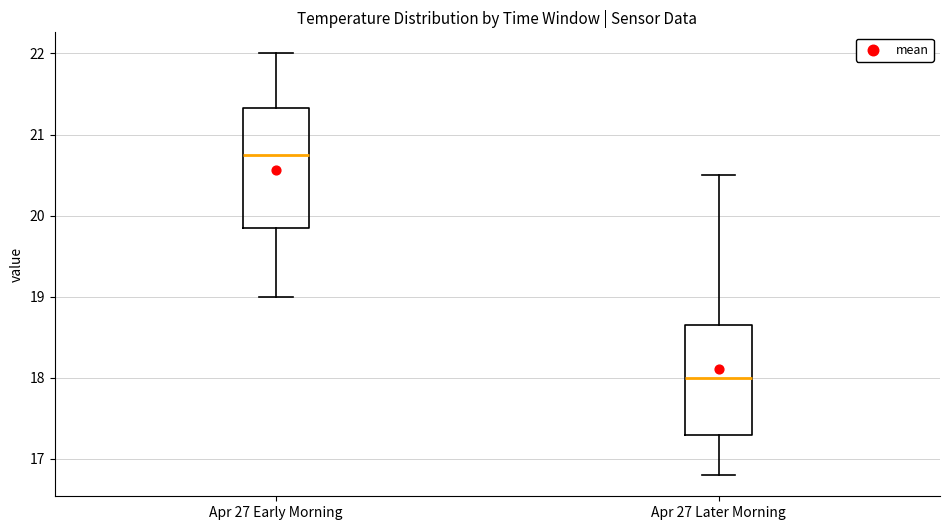

Reading left to right, read every box against the y-axis: the position of its median line, the range the box covers, and the ends of its whiskers. The values are not printed on the chart, so give them approximately, as read against the axis.

Apr 27 Early Morning: median 20.8, box 19.9 to 21.3, whiskers 19.0 to 22.0
Apr 27 Later Morning: median 18.0, box 17.3 to 18.7, whiskers 16.8 to 20.5